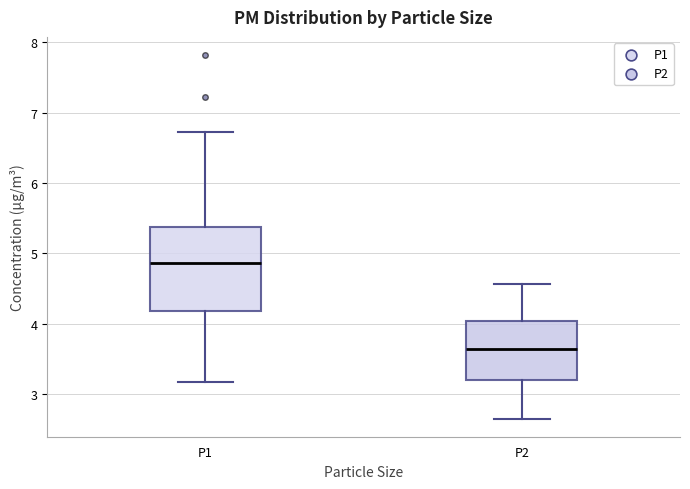

Which box has the highest median line?

P1